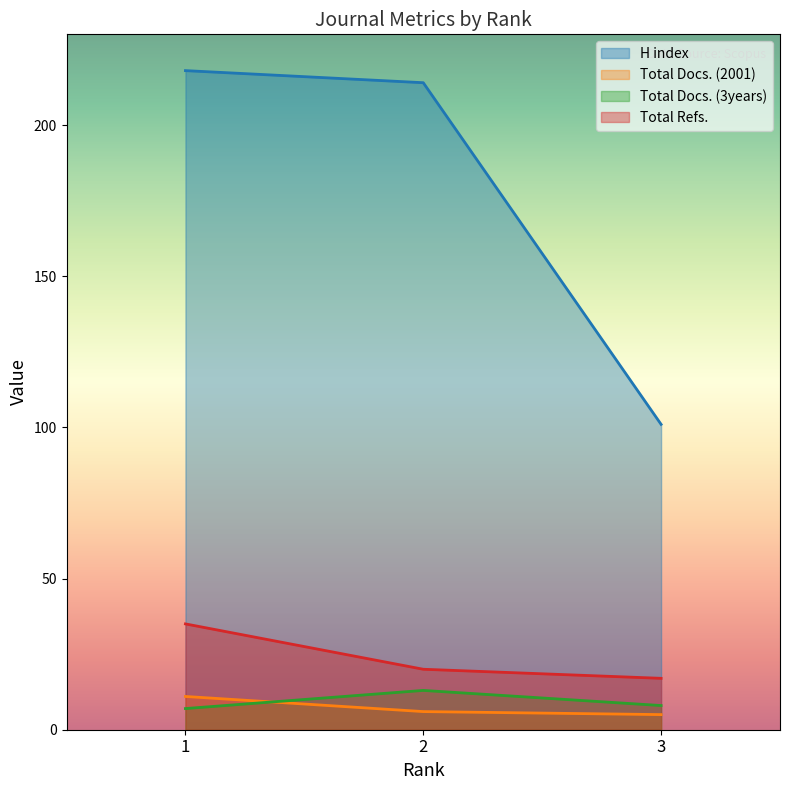

What is the value of the Total Docs. (3years) point at the 1st from the left?

7